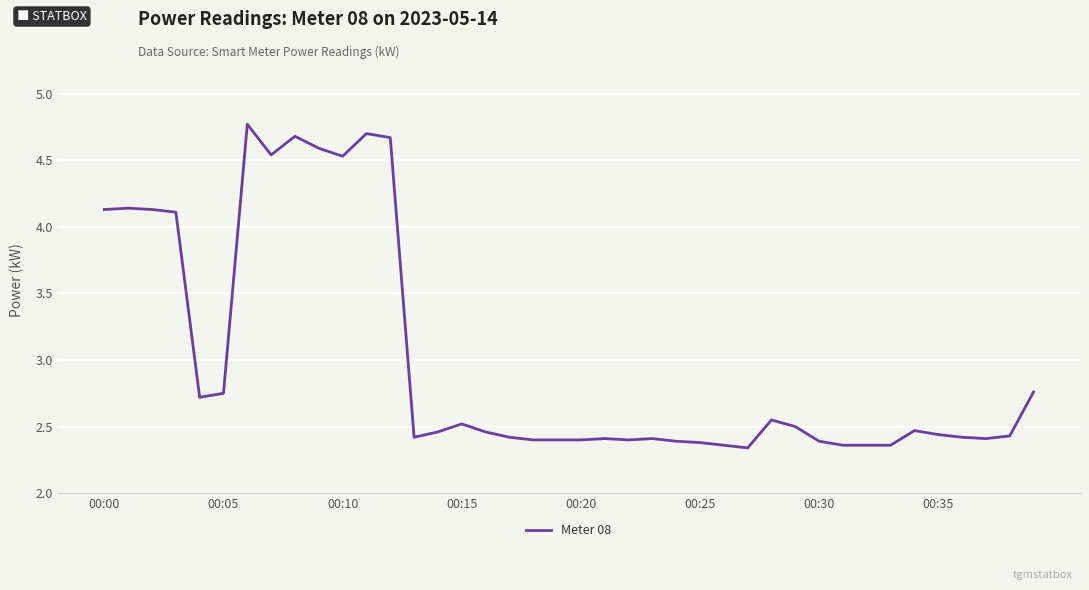

What is the maximum value shown in the chart?

4.8